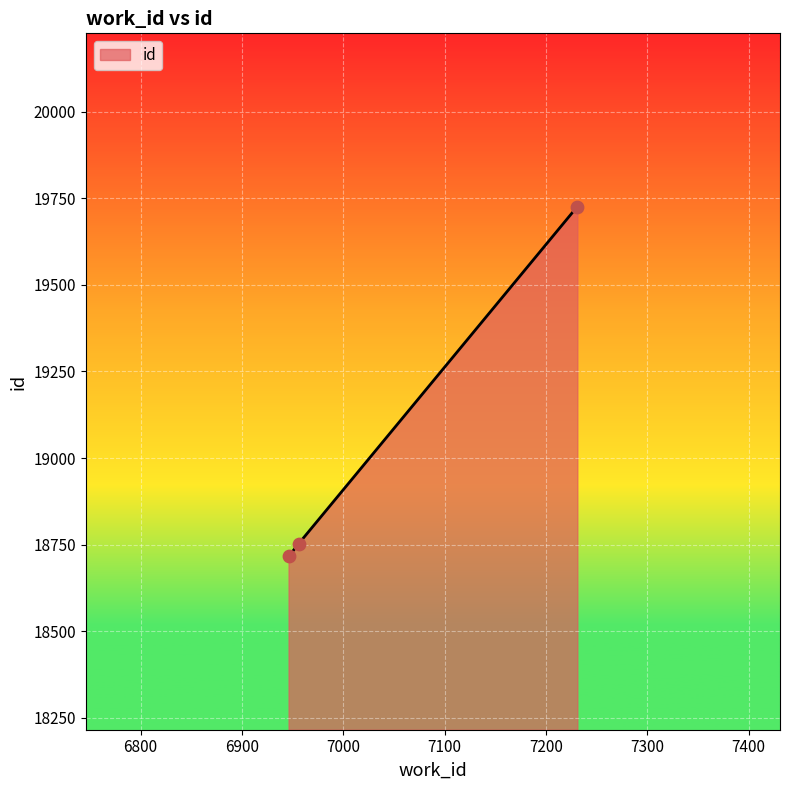

What is the difference between the maximum and minimum values?

1010